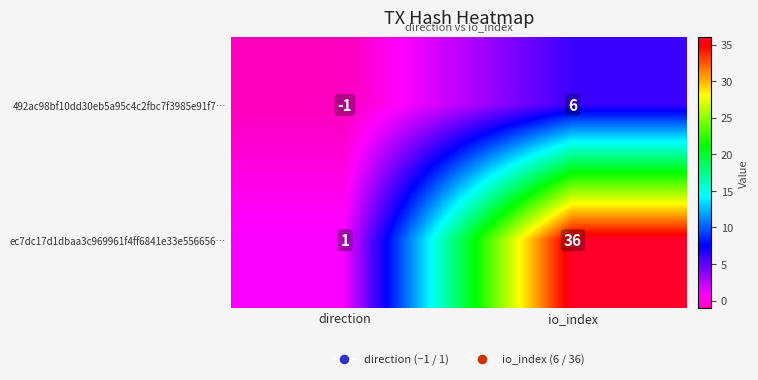

Reading right to left, extract all data points from this chart.

492ac98bf10dd30eb5a95c4c2fbc7f3985e91f7…: io_index=6	direction=-1
ec7dc17d1dbaa3c969961f4ff6841e33e556656…: io_index=36	direction=1